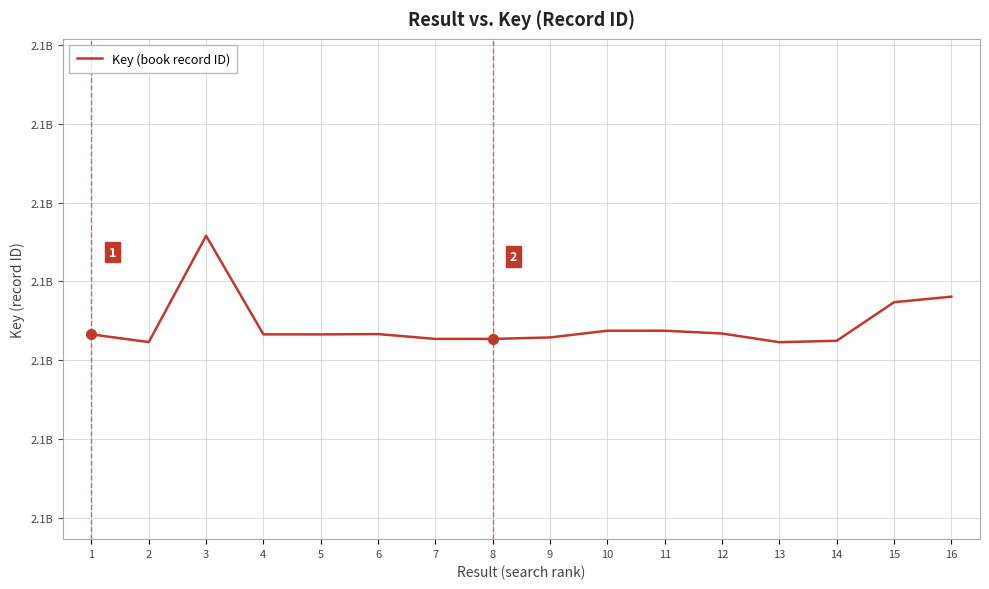

Does the chart have visible grid lines?

Yes